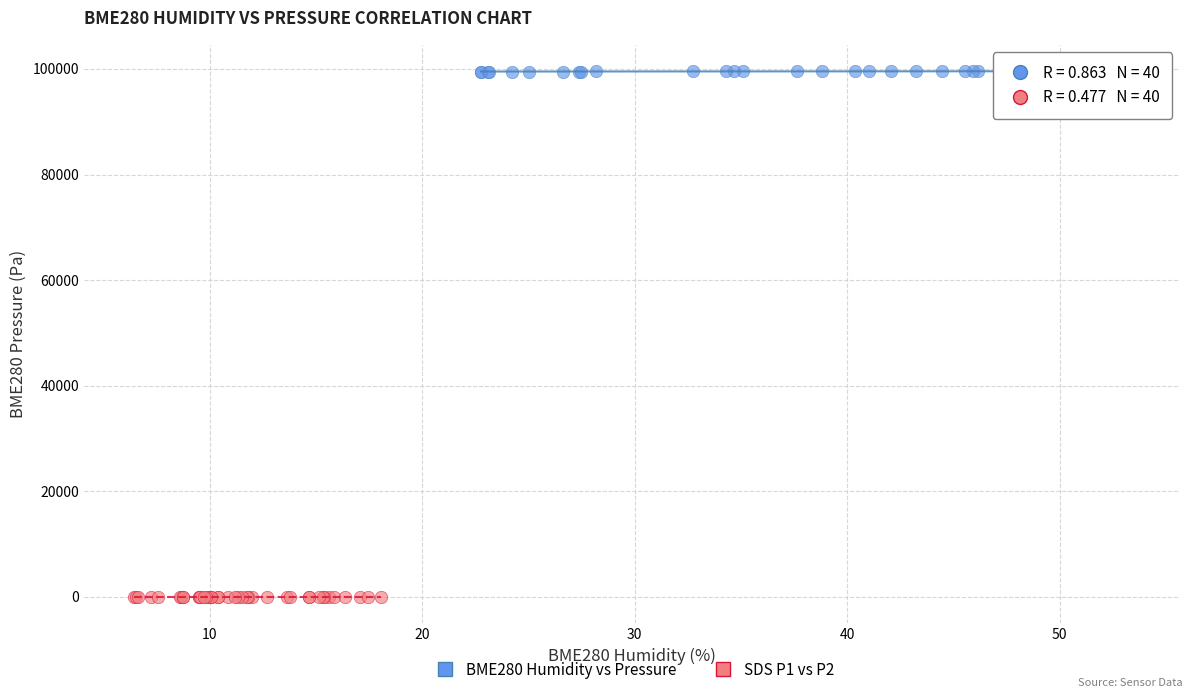

Which series reaches the maximum Y coordinate?

BME280 Humidity vs Pressure